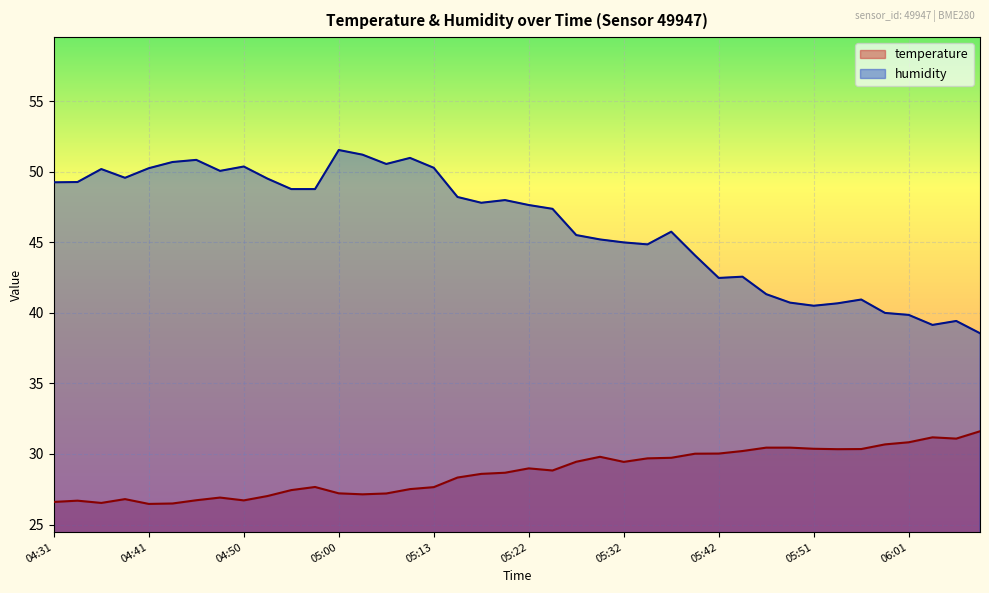

What is the label of the 18th point from the right?

05:27